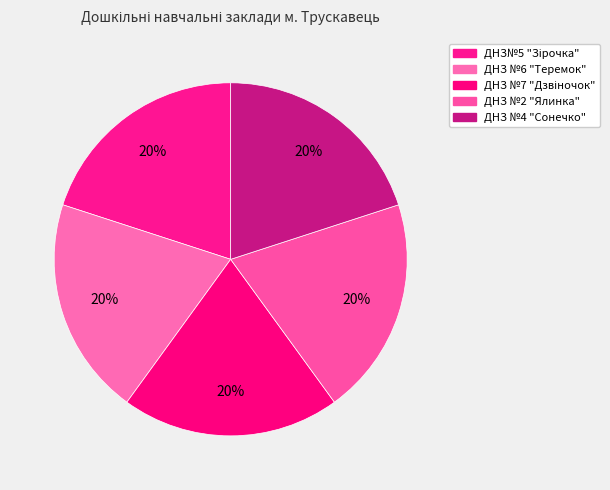

What percentage is the ДНЗ№5 "Зірочка" slice, to the nearest percent?

20%